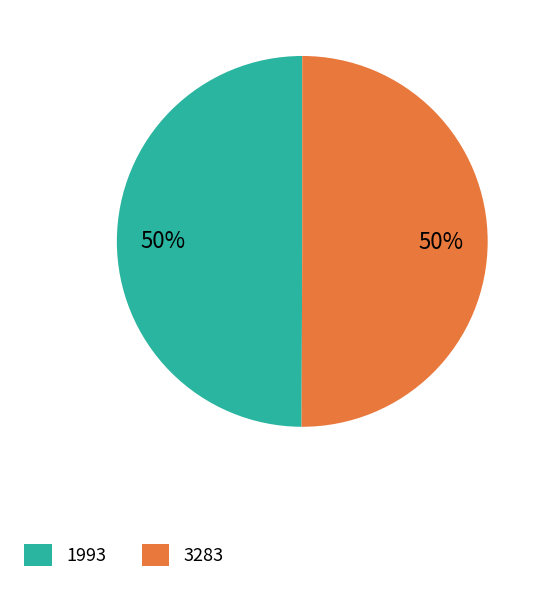

True or false: 1993 accounts for 60% of the total.

False